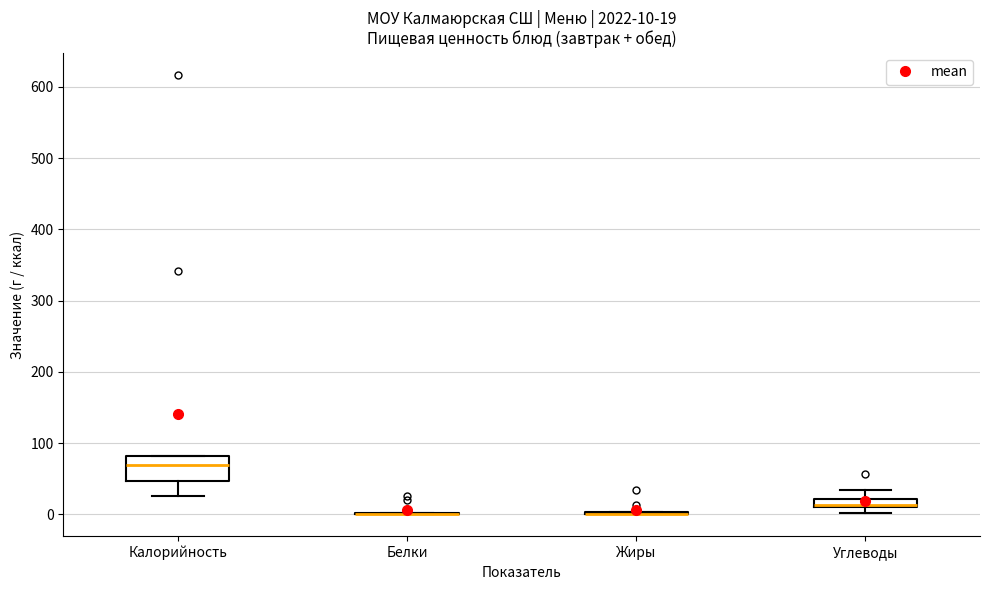

Comparing the boxes themselves (not the whiskers), which one is the tallest?

Калорийность